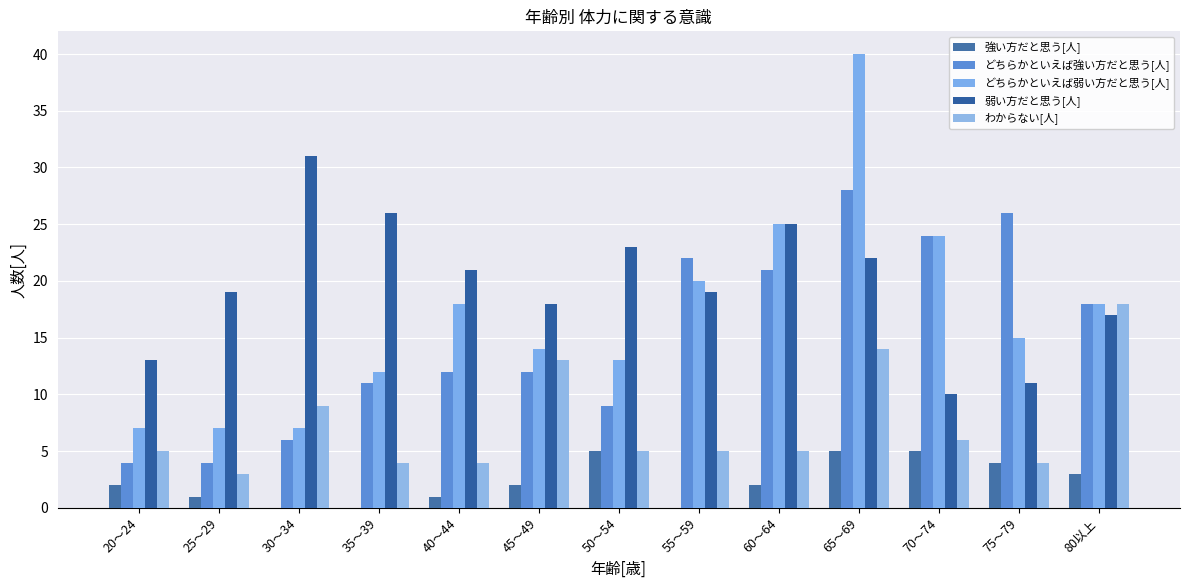

What is the maximum value for わからない[人]?

18